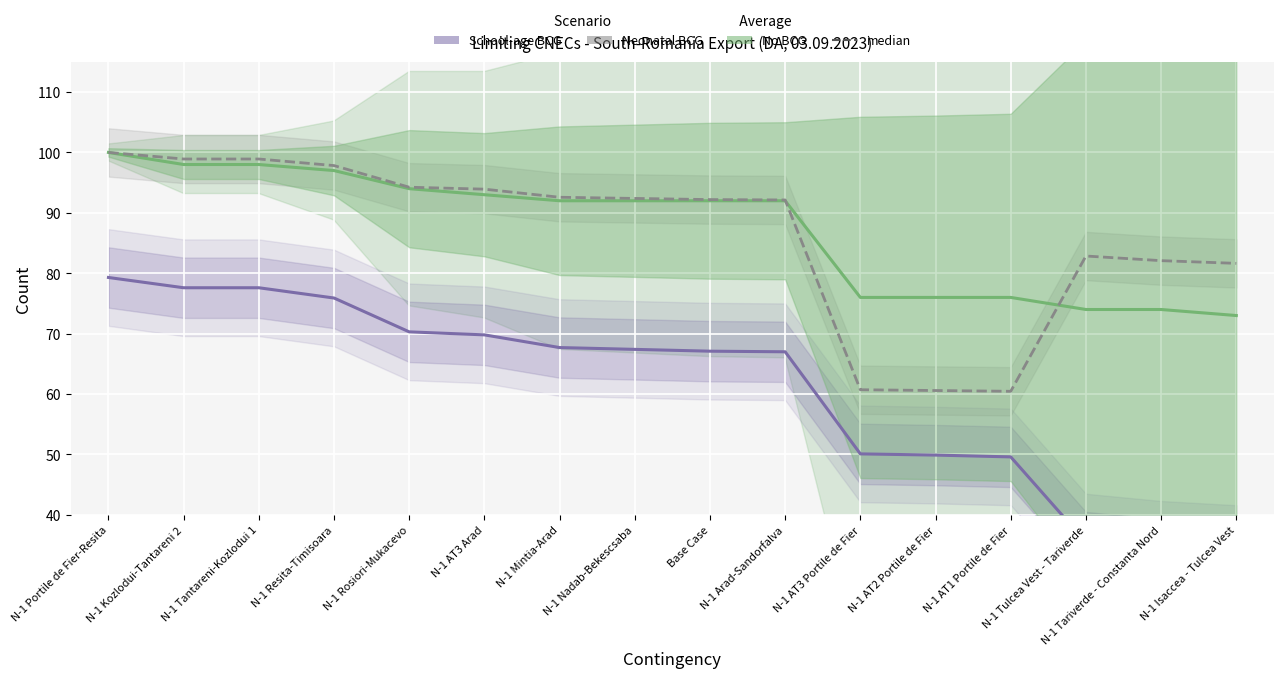

What is the approximate value of median (Margin) at N-1 AT3 Arad?

69.8